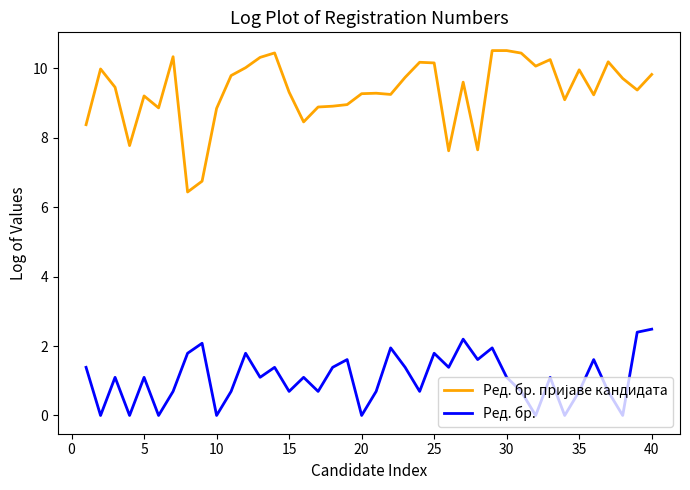

What is the greatest value displayed?

10.5